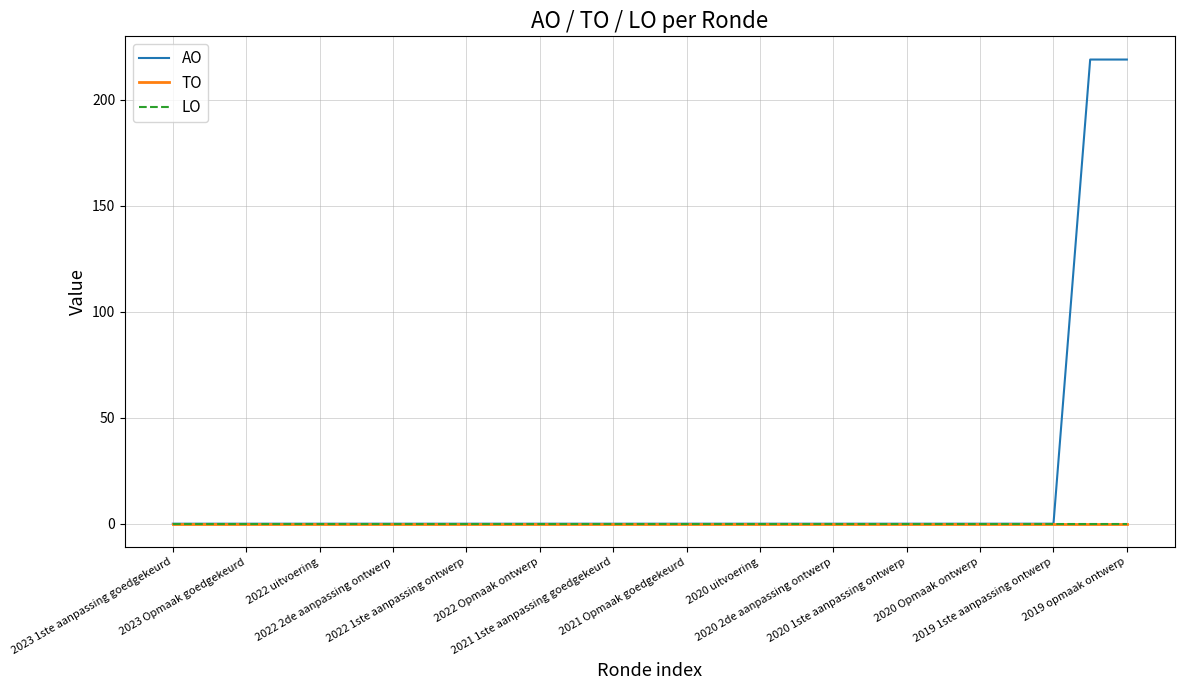

Does the chart have visible grid lines?

Yes